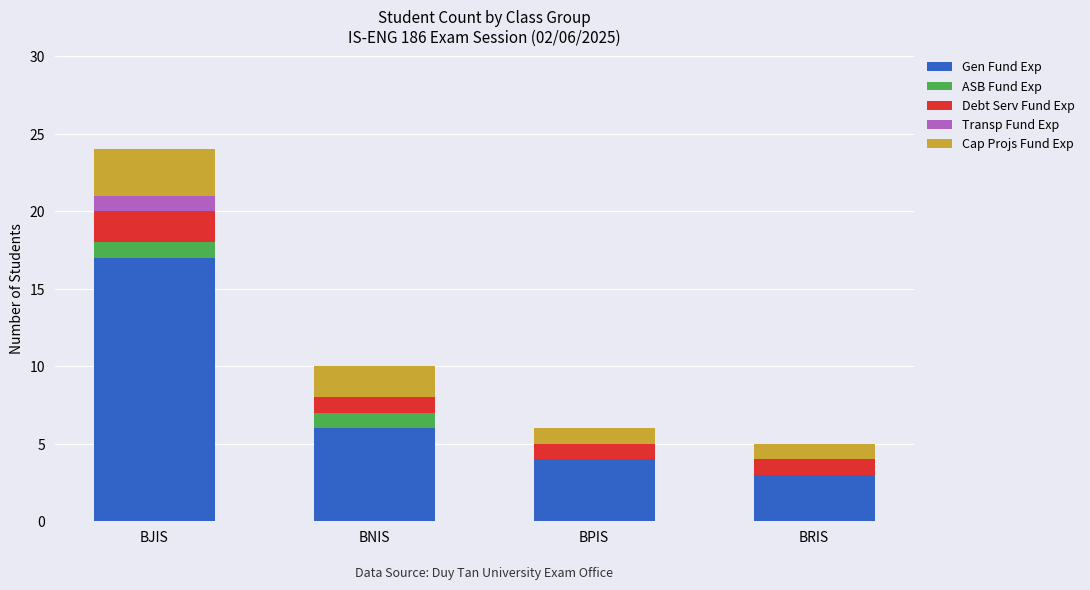

What is the sum of all Gen Fund Exp values?

30